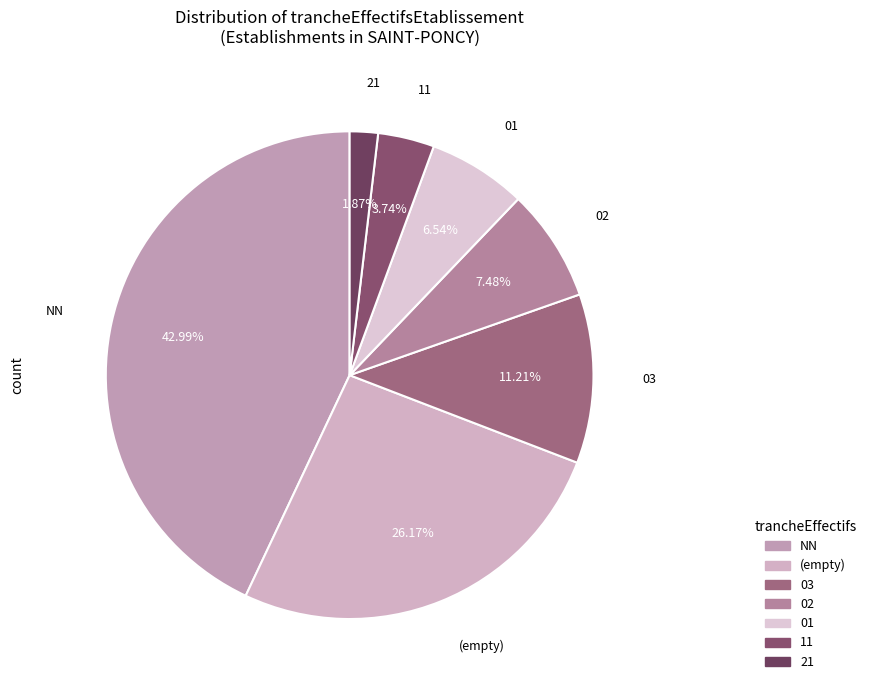

Rank the categories by value from lowest to highest.

21, 11, 01, 02, 03, (empty), NN